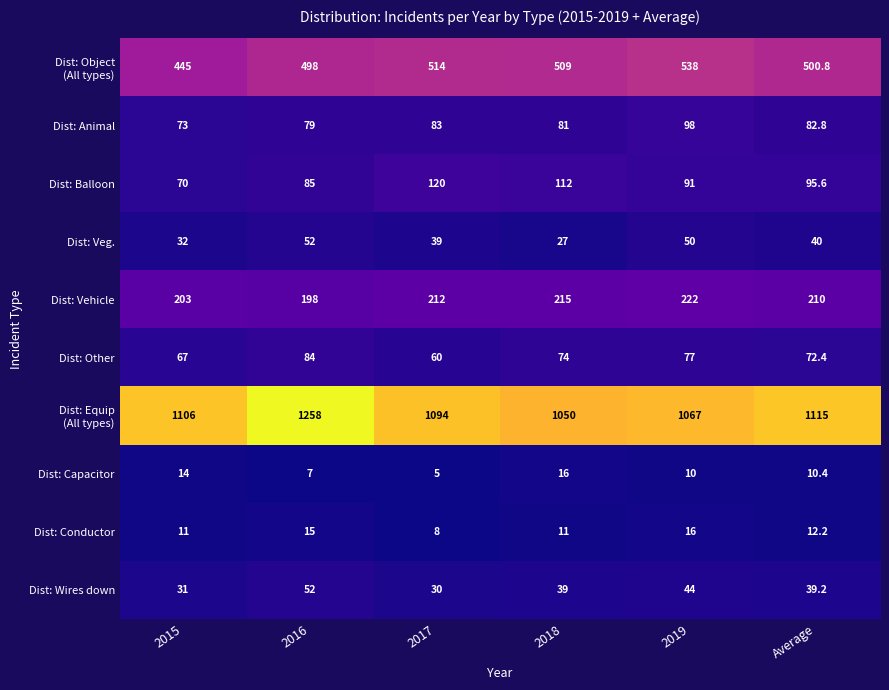

Between 2017 and 2019, which series saw the biggest shift?

Dist: Balloon